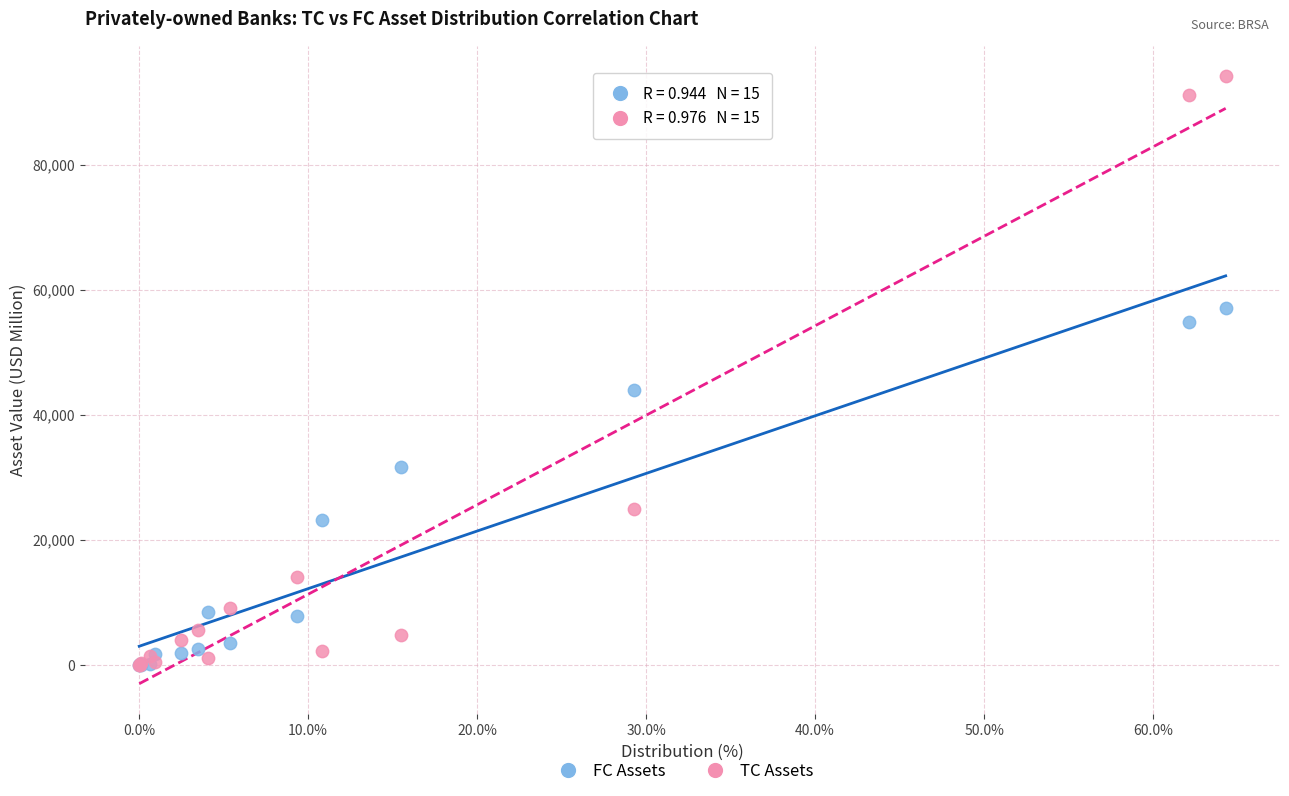

In the TC Assets series, what Y value is closest to 47093?

24956.9